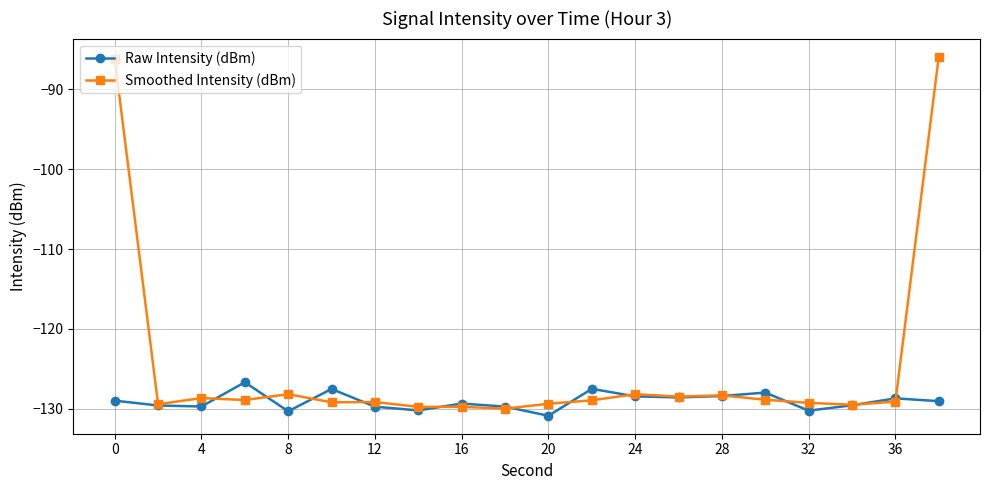

What is the value of the Smoothed Intensity (dBm) point at the 16th from the left?

-128.9